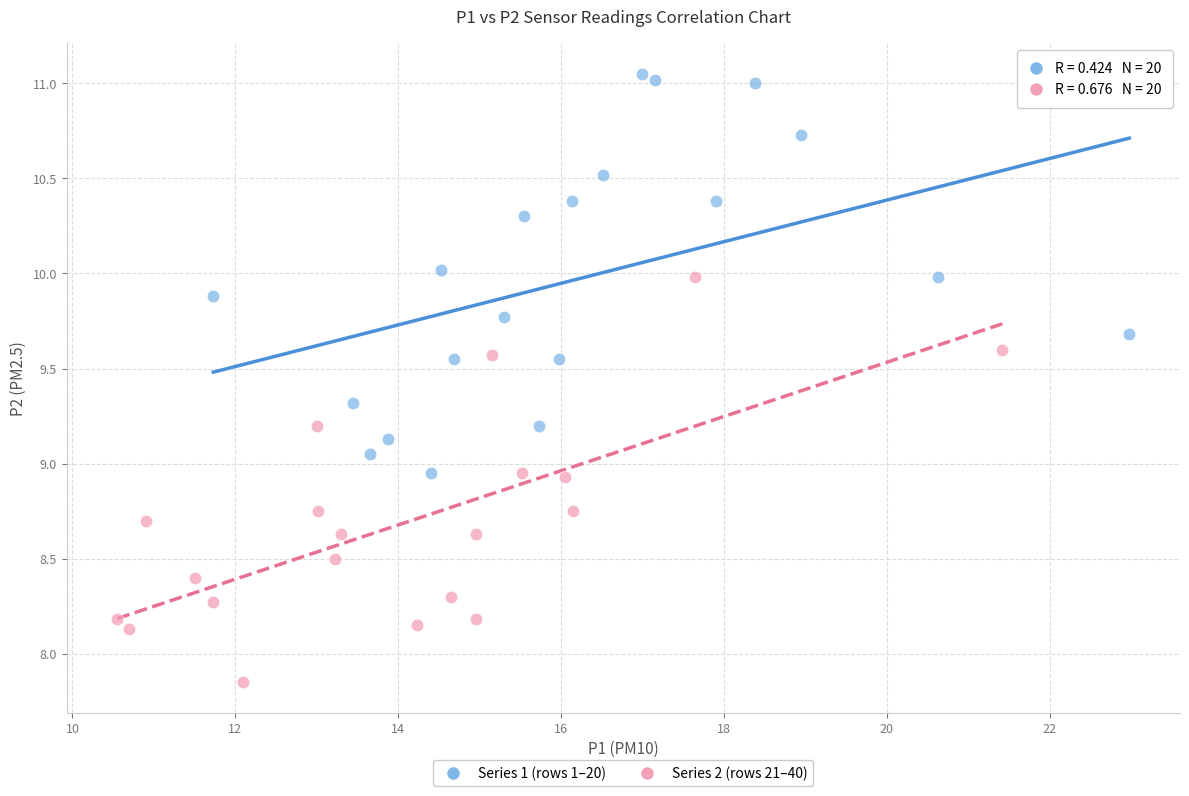

Which series reaches the minimum Y coordinate?

Series 2 (rows 21–40)